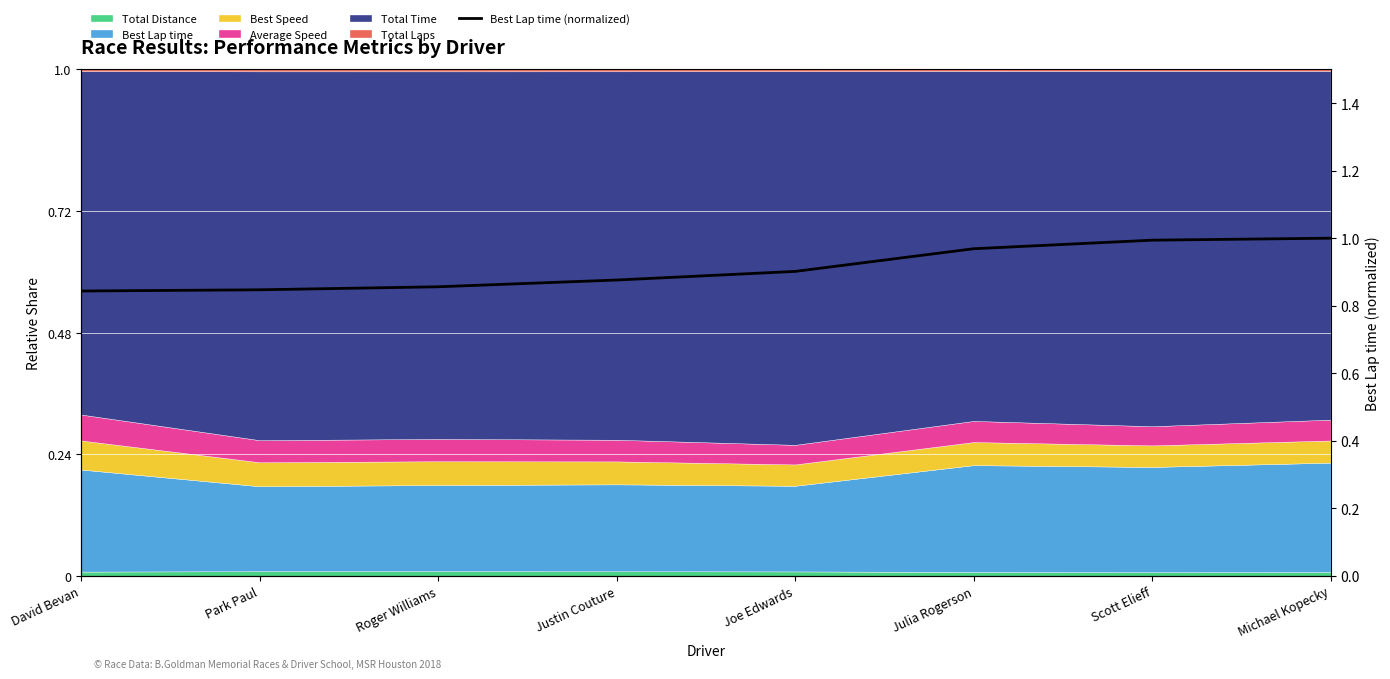

How many lines are shown in the chart?

1